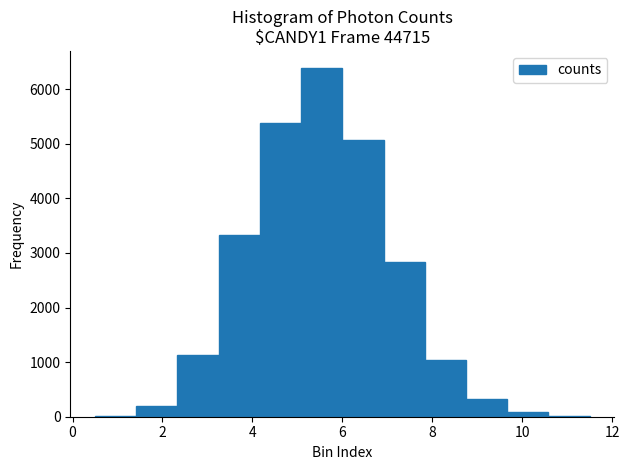

Which range on the x-axis has the tallest bar?

5.0 to 6.0